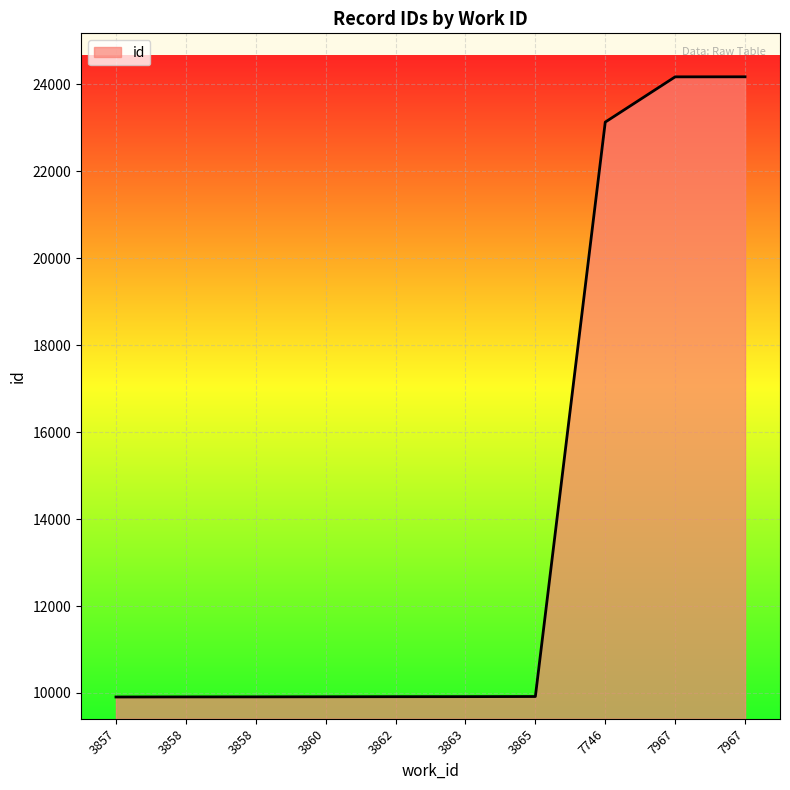

How many lines are shown in the chart?

1